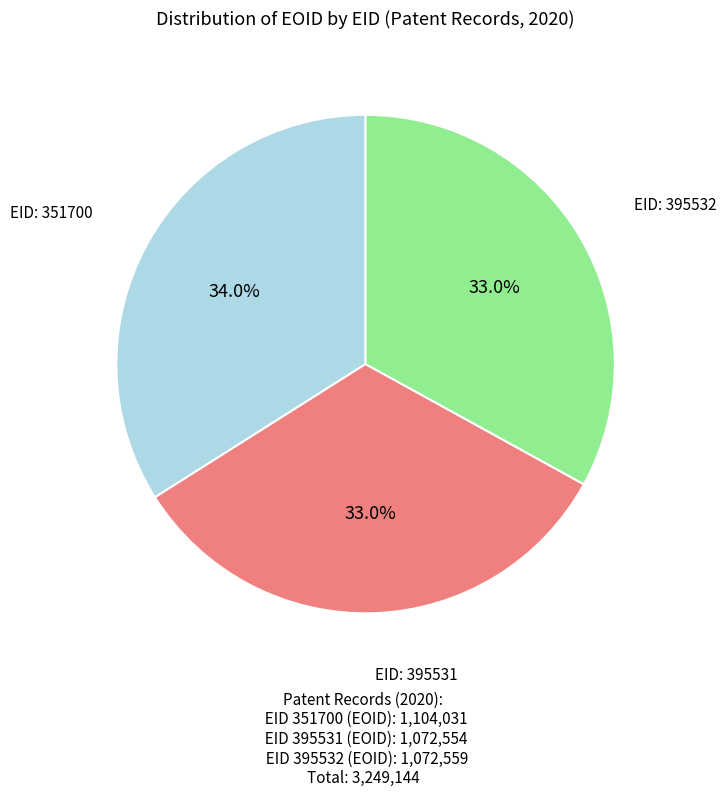

Is there a majority slice in this chart?

No